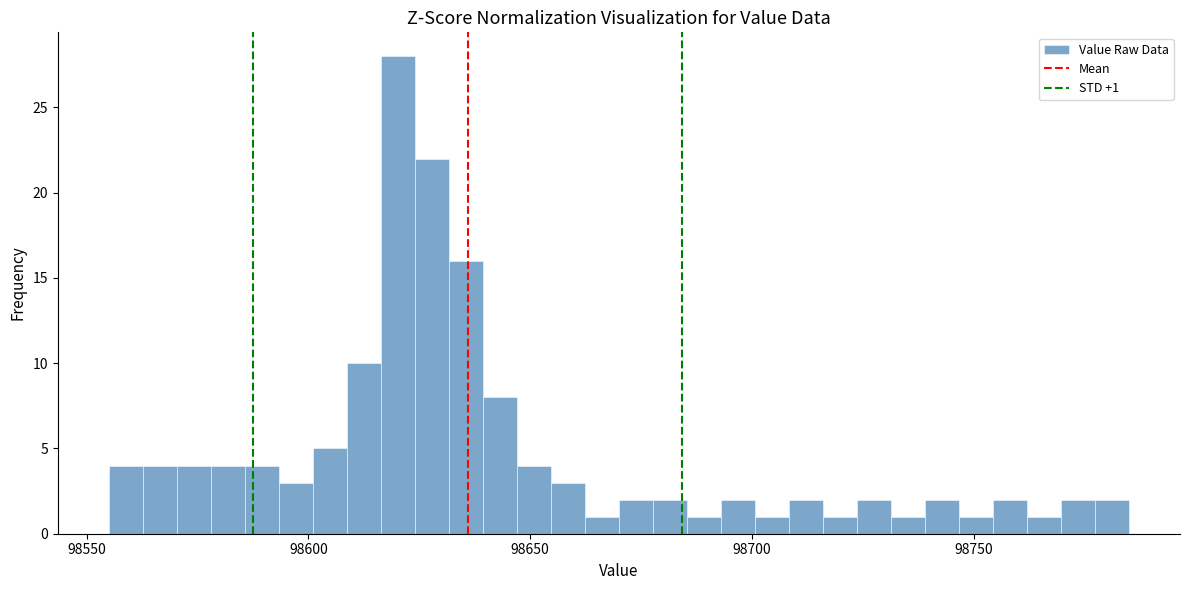

Read against the x-axis, roughly where is the centre of the tallest bar?

98620